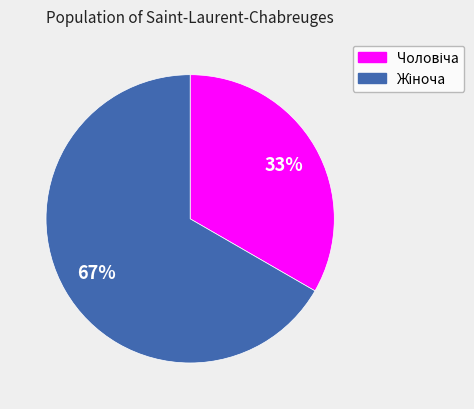

How many slices are in this pie chart?

2